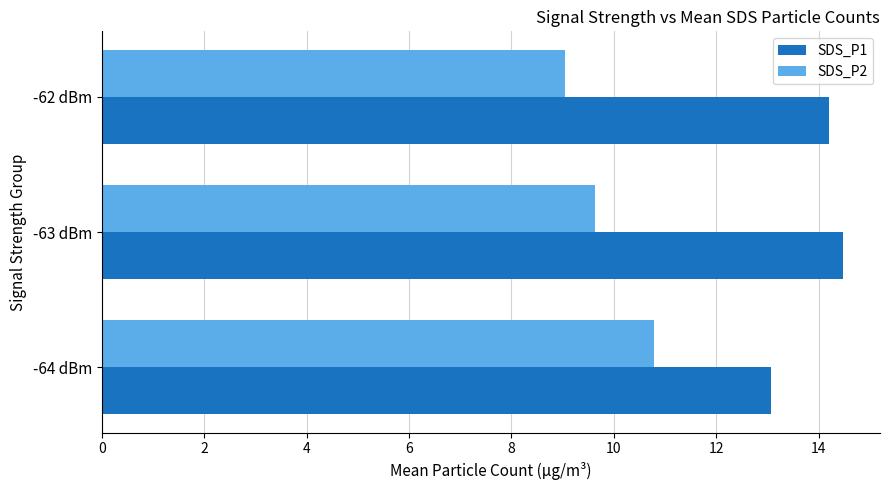

At which label is SDS_P2 closest to 9?

-62 dBm